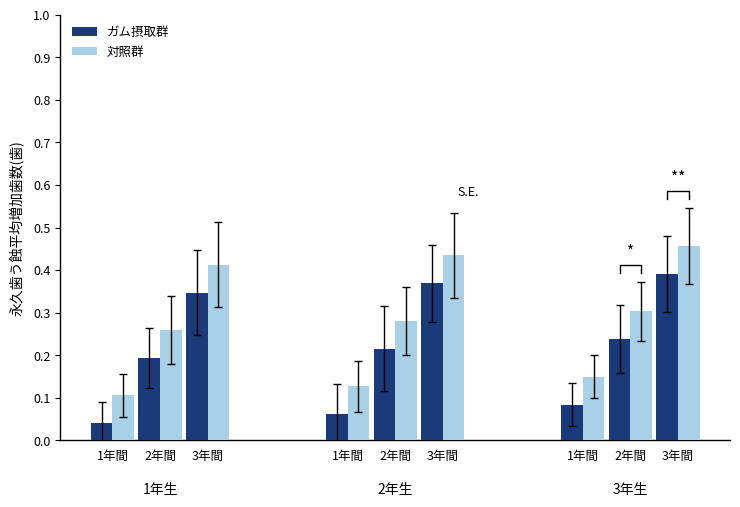

Count the number of data series in this chart.

2